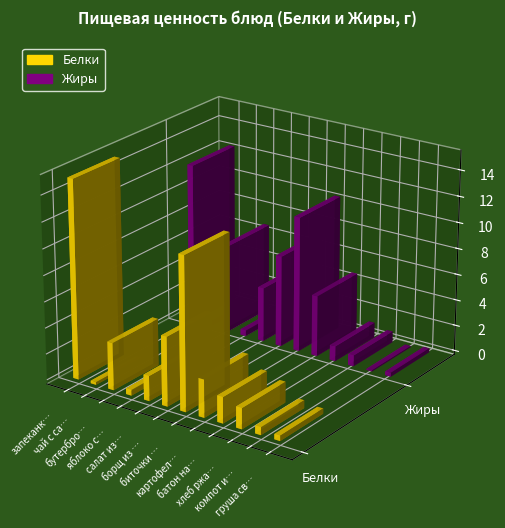

Rank the series by their average value, from highest to lowest.

Жиры, Белки